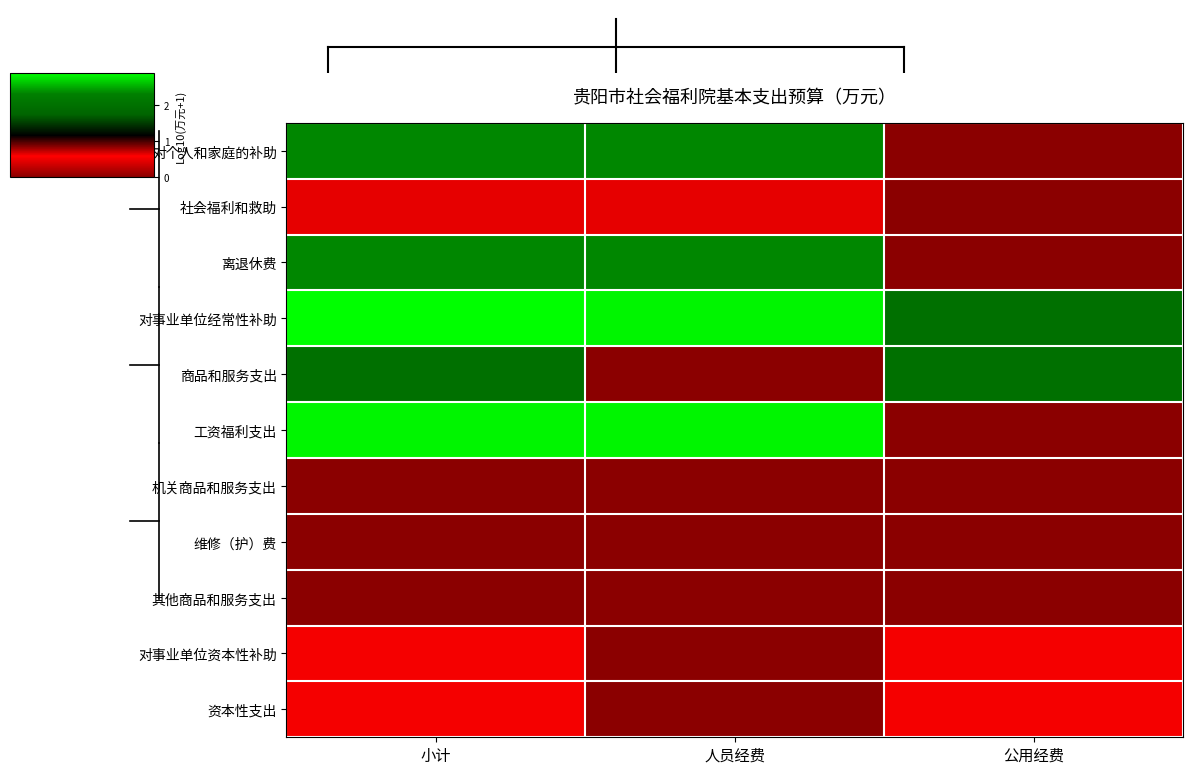

Reading left to right, transcribe all the data shown in this chart.

对个人和家庭的补助: 小计=2.4	人员经费=2.4	公用经费=0.0
社会福利和救助: 小计=0.6	人员经费=0.6	公用经费=0.0
离退休费: 小计=2.3	人员经费=2.3	公用经费=0.0
对事业单位经常性补助: 小计=2.9	人员经费=2.8	公用经费=2.0
商品和服务支出: 小计=2.0	人员经费=0.0	公用经费=2.0
工资福利支出: 小计=2.8	人员经费=2.8	公用经费=0.0
机关商品和服务支出: 小计=0.0	人员经费=0.0	公用经费=0.0
维修（护）费: 小计=0.0	人员经费=0.0	公用经费=0.0
其他商品和服务支出: 小计=0.0	人员经费=0.0	公用经费=0.0
对事业单位资本性补助: 小计=0.6	人员经费=0.0	公用经费=0.6
资本性支出: 小计=0.6	人员经费=0.0	公用经费=0.6